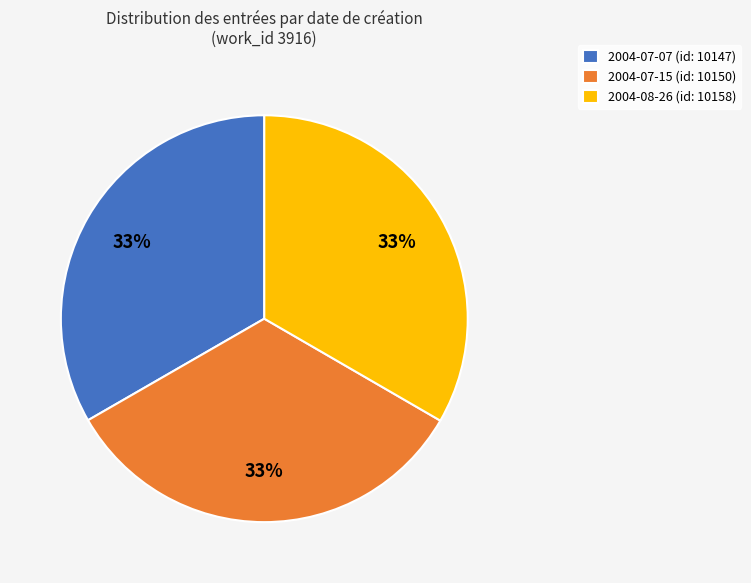

Is it true that 2004-07-07 is 33% of the pie?

True